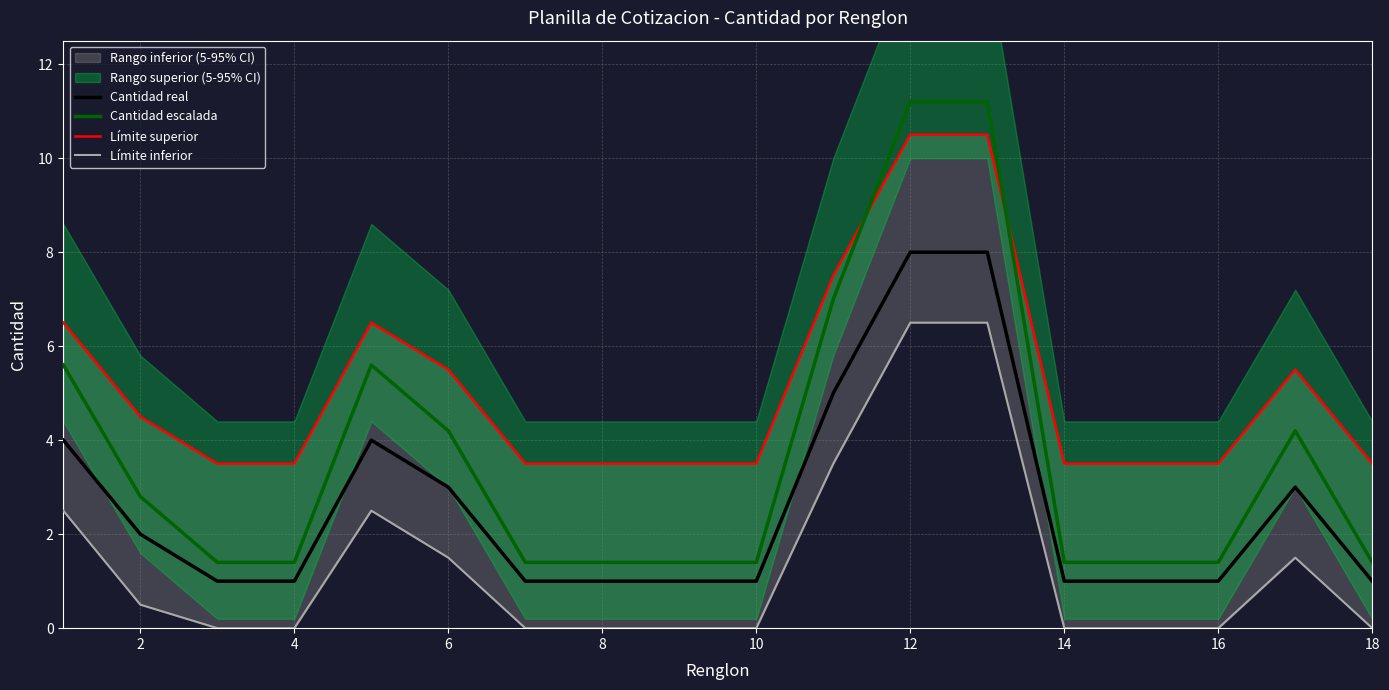

The value of Cantidad real at 16 is 1.0. True or false?

True